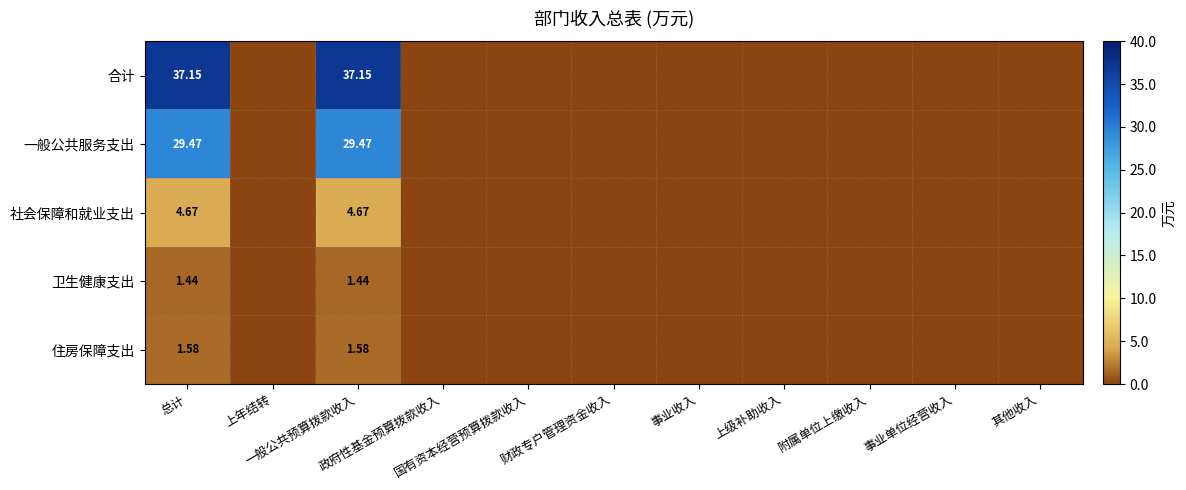

Which category has the lowest value in the 卫生健康支出 series?

上年结转